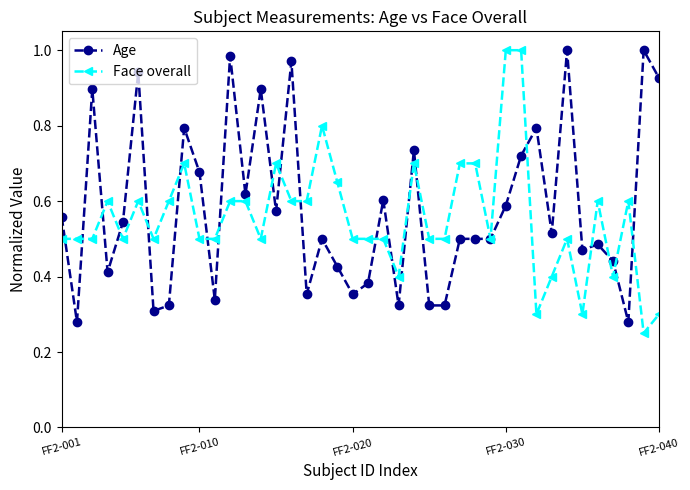

At how many categories does at least one series exceed 0?

40